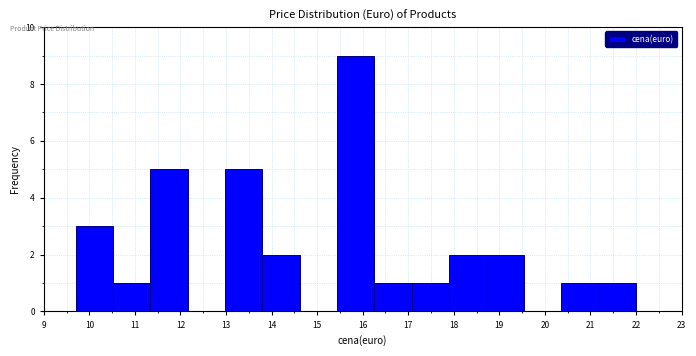

Reading left to right, list every bar in this chart as the range it spans on the x-axis followed by its height. Neither the bar edges nor the heights are printed on the chart, so give them approximately, as read against the axes.

9.70 to 10.52: 3
10.52 to 11.34: 1
11.34 to 12.16: 5
12.16 to 12.98: 0
12.98 to 13.80: 5
13.80 to 14.62: 2
14.62 to 15.44: 0
15.44 to 16.26: 9
16.26 to 17.08: 1
17.08 to 17.90: 1
17.90 to 18.72: 2
18.72 to 19.54: 2
19.54 to 20.36: 0
20.36 to 21.18: 1
21.18 to 22.00: 1